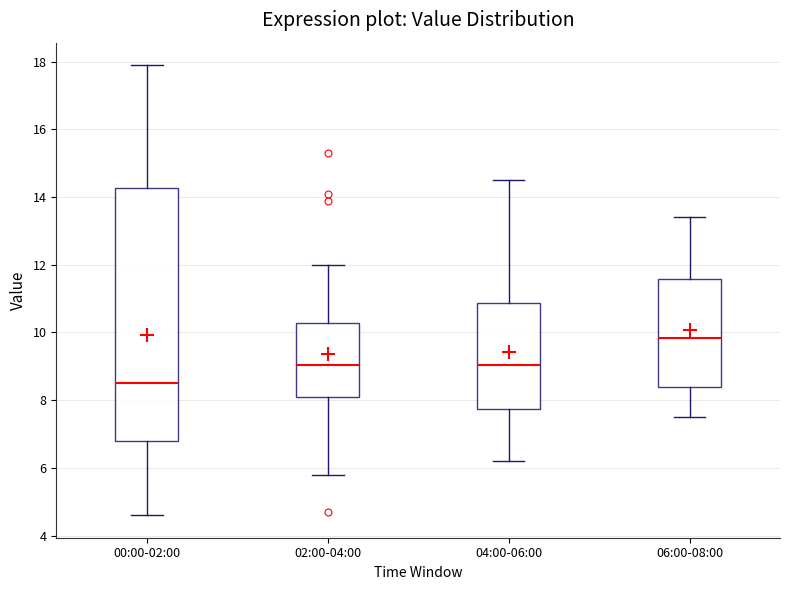

Where does the lower whisker of the box for 06:00-08:00 end on the y-axis? The values are not printed on the chart, so give them approximately, as read against the axis.

7.6